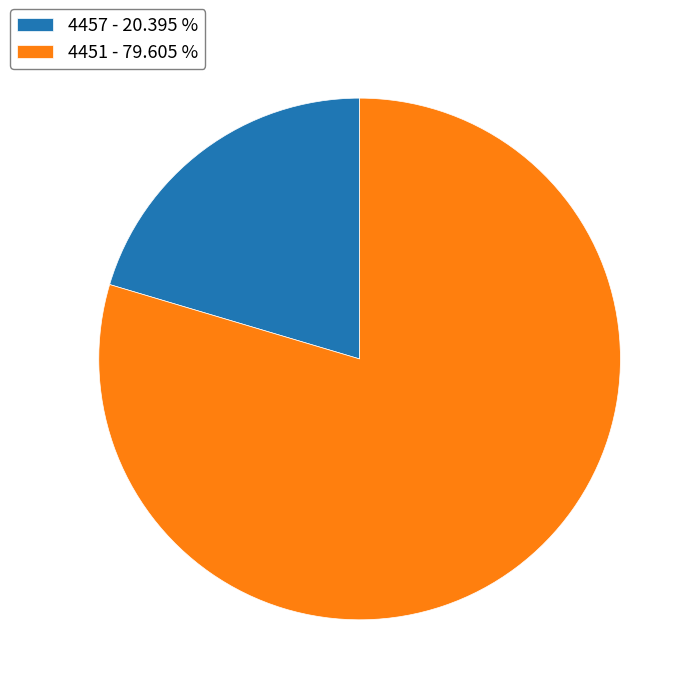

Do 4451 and 4457 together represent more than half of the pie?

Yes